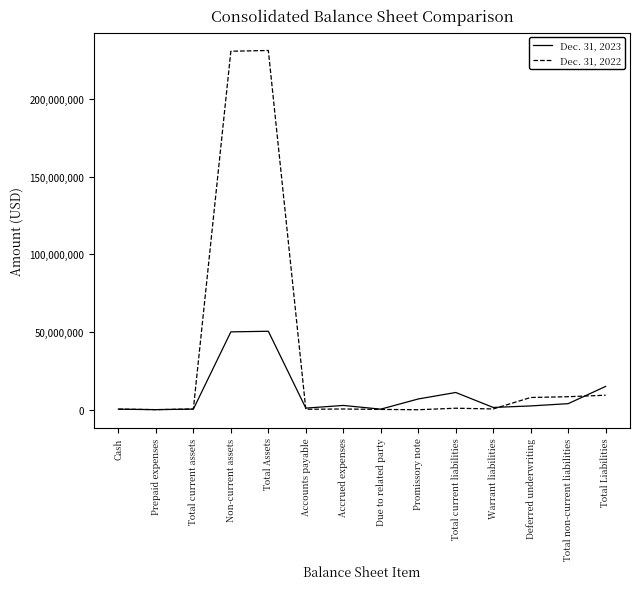

Which series has the largest range (max minus min)?

Dec. 31, 2022